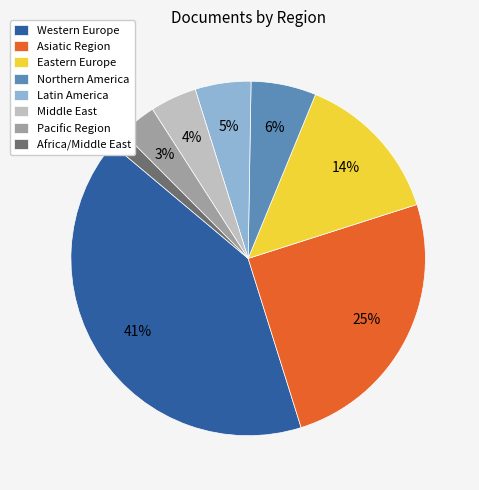

Combined, do Africa/Middle East and Middle East account for over 50%?

No